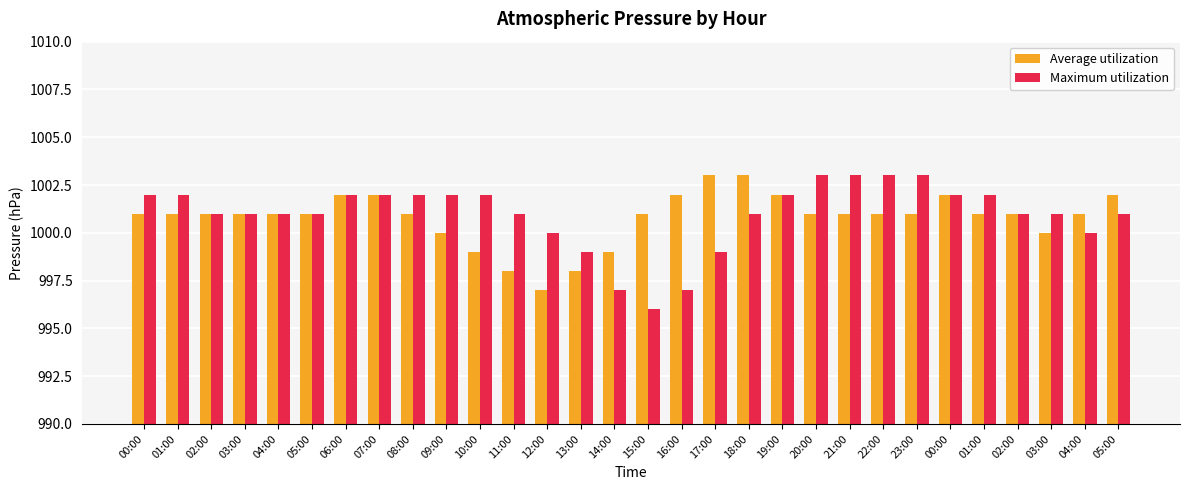

At which category is the sum across all series the highest?

06:00